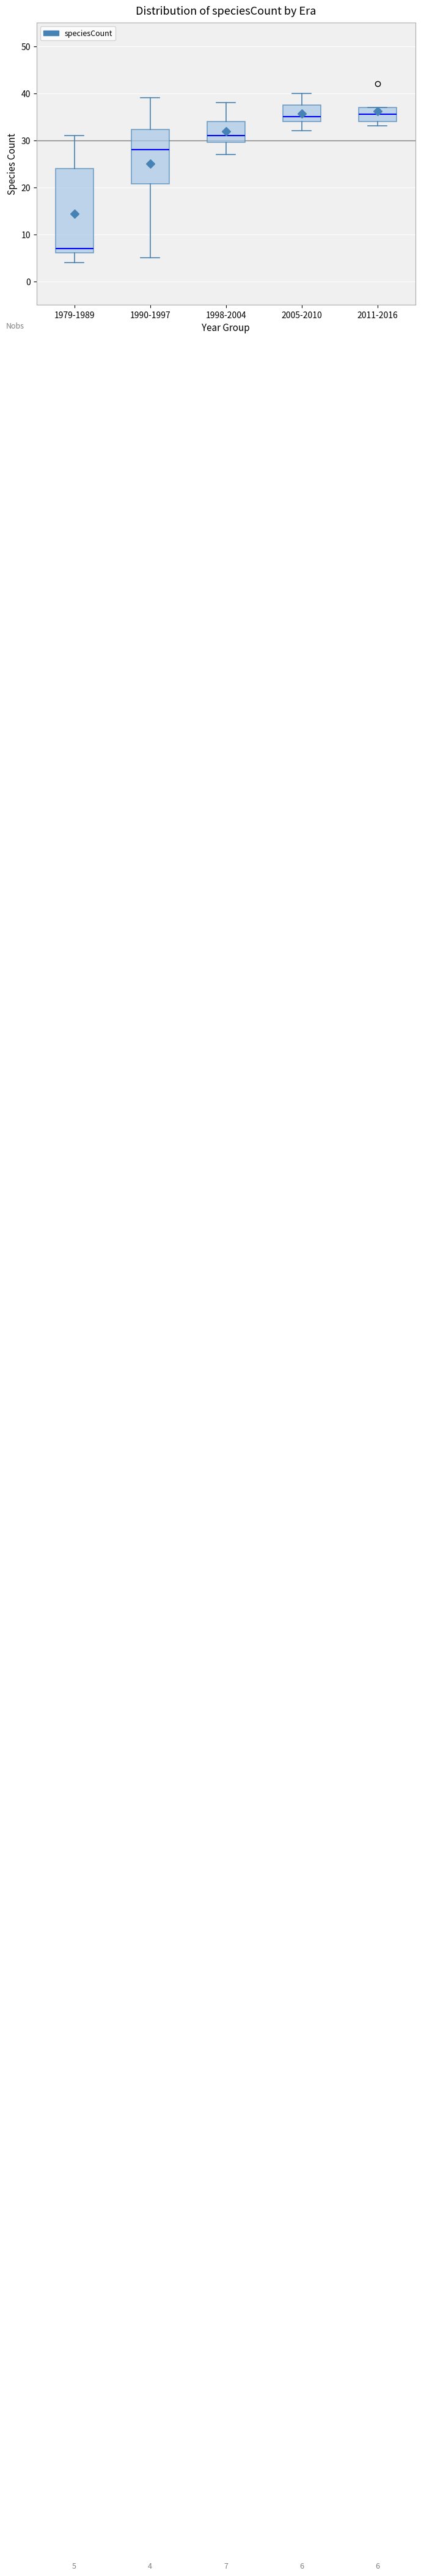

Comparing the boxes themselves (not the whiskers), which one is the tallest?

1979-1989